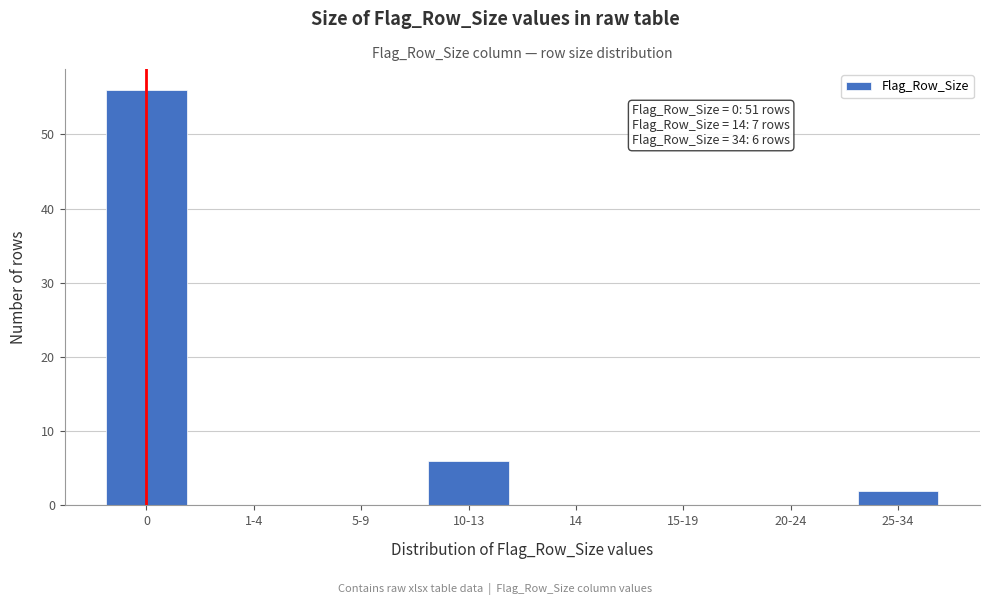

Reading left to right, extract all data points from this chart.

0=56	1-4=0	5-9=0	10-13=6	14=0	15-19=0	20-24=0	25-34=2